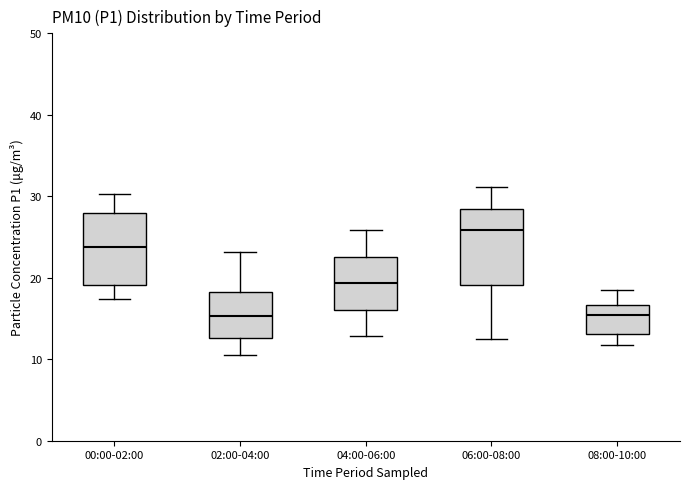

Where is the upper edge of the box for 08:00-10:00 on the y-axis? The values are not printed on the chart, so give them approximately, as read against the axis.

17